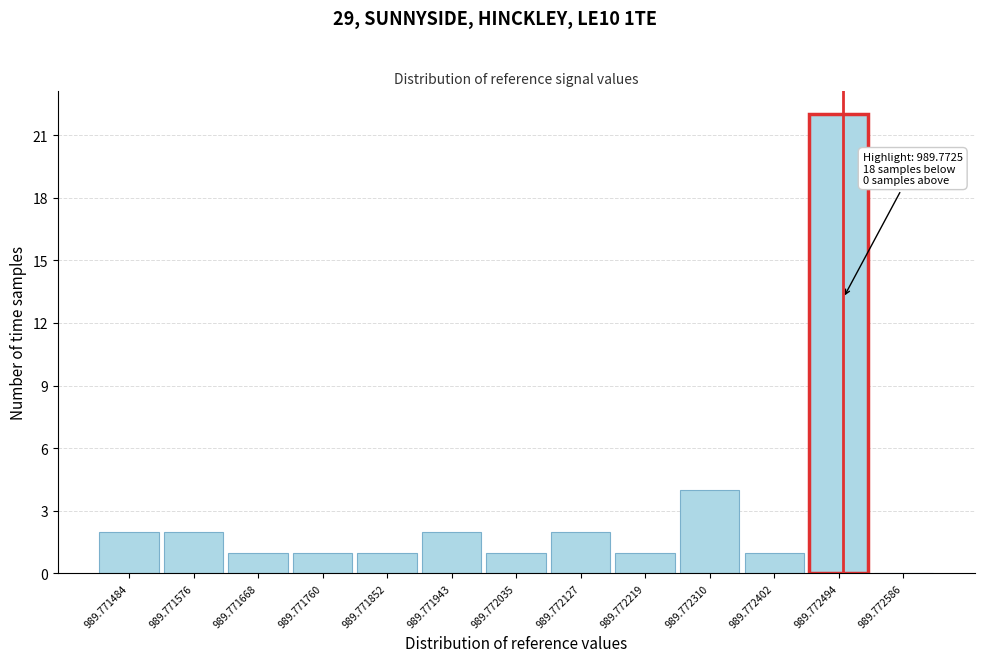

Reading right to left, transcribe all the data shown in this chart.

989.772586=0	989.772494=22	989.772402=1	989.772310=4	989.772219=1	989.772127=2	989.772035=1	989.771943=2	989.771852=1	989.771760=1	989.771668=1	989.771576=2	989.771484=2